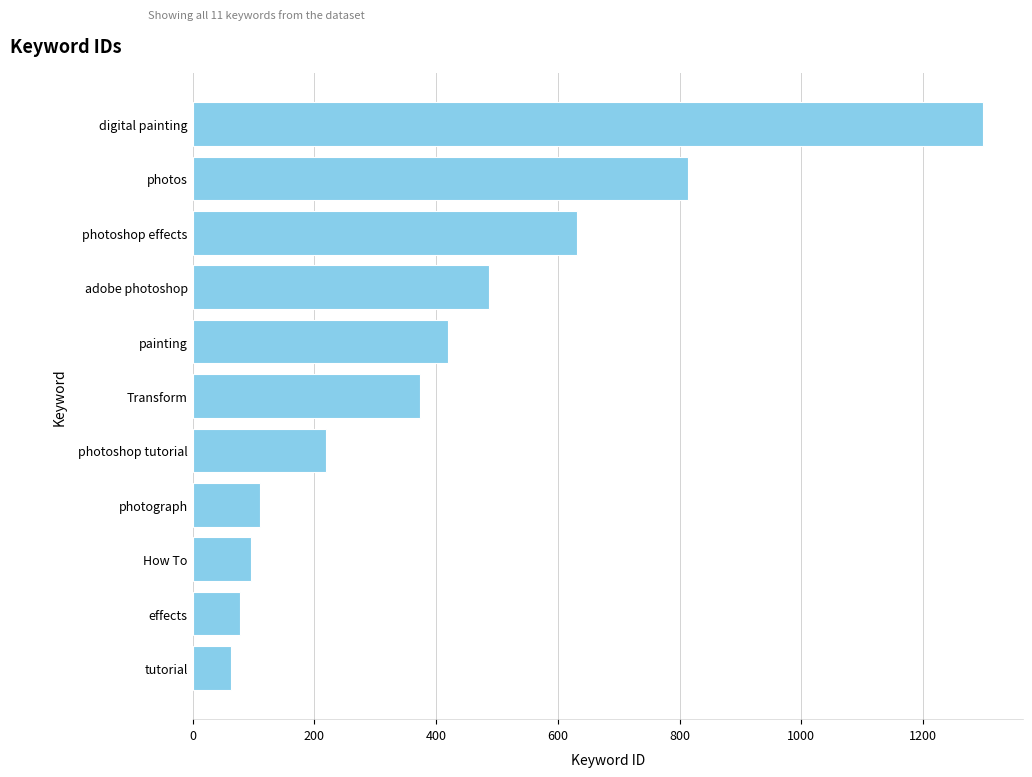

List the labels in order of value, largest first.

digital painting, photos, photoshop effects, adobe photoshop, painting, Transform, photoshop tutorial, photograph, How To, effects, tutorial